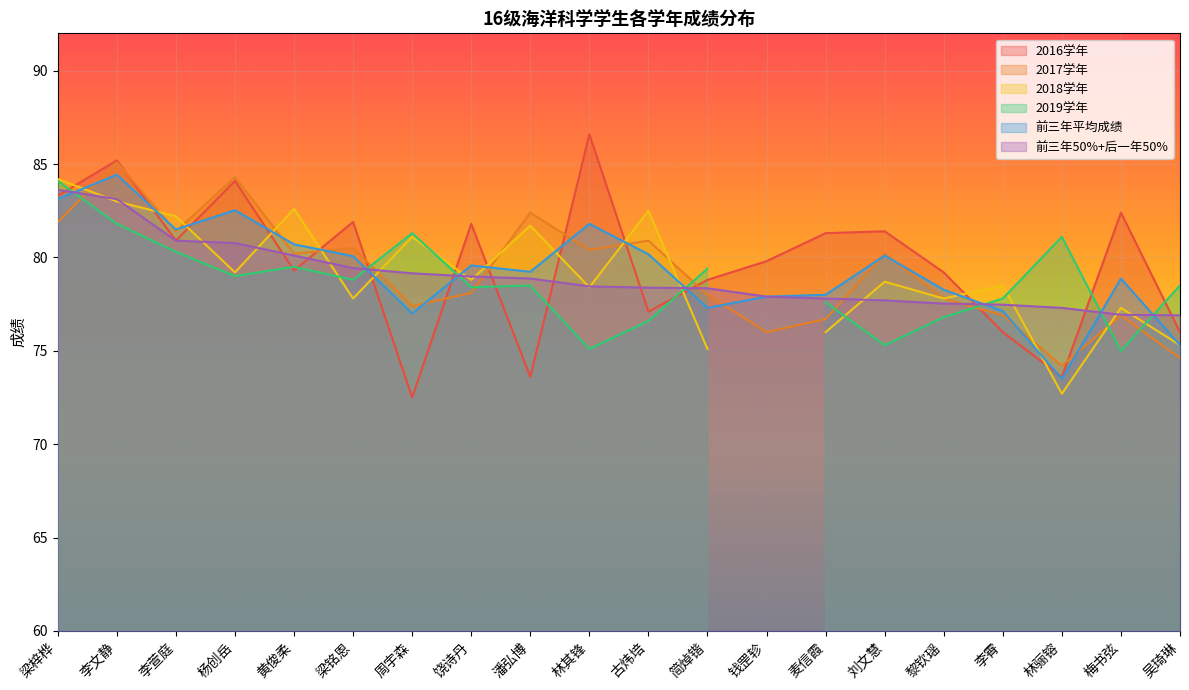

Which series has the largest total across all categories?

2016学年